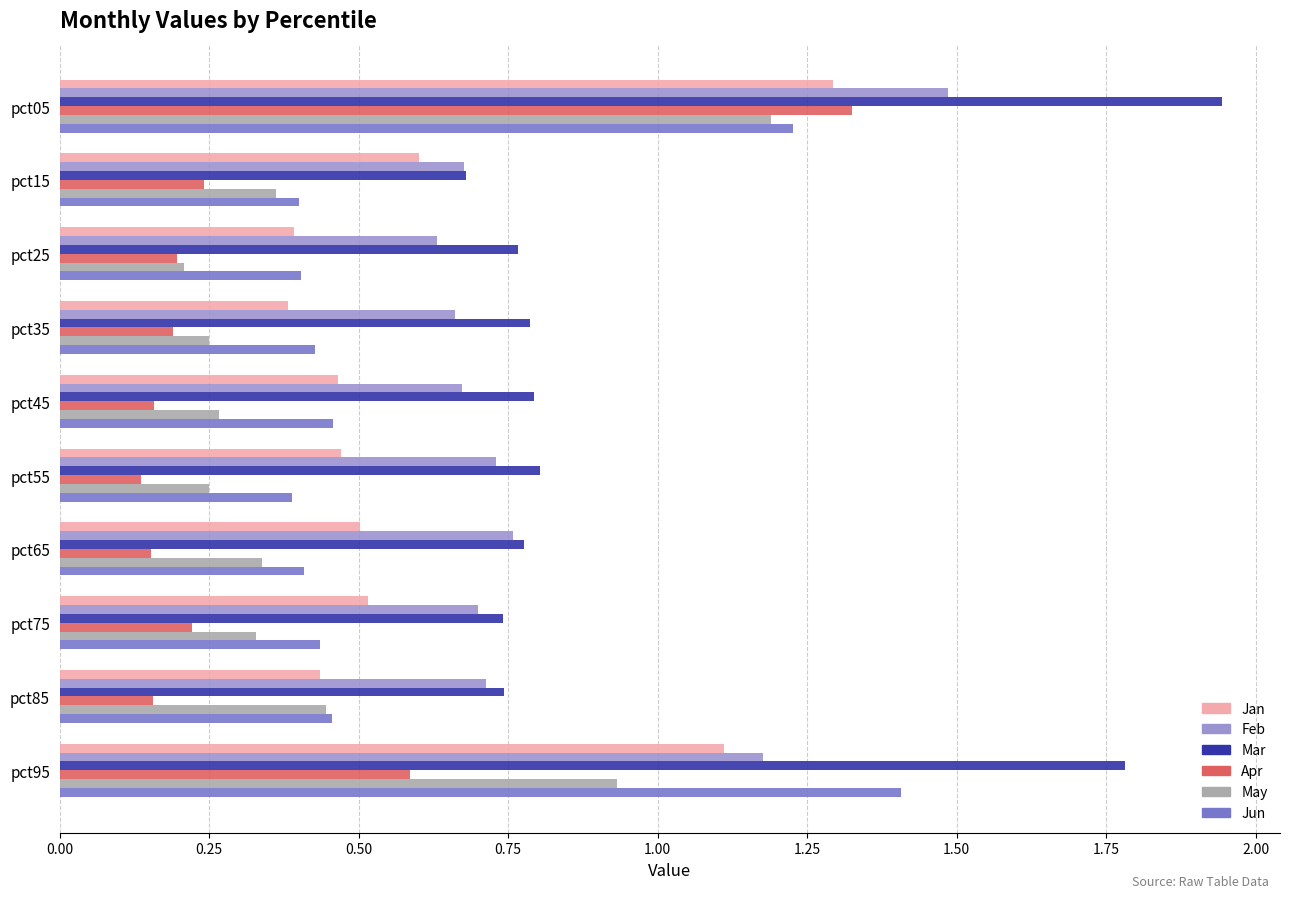

What is the difference between the maximum and minimum values in the Jun series?

1.0